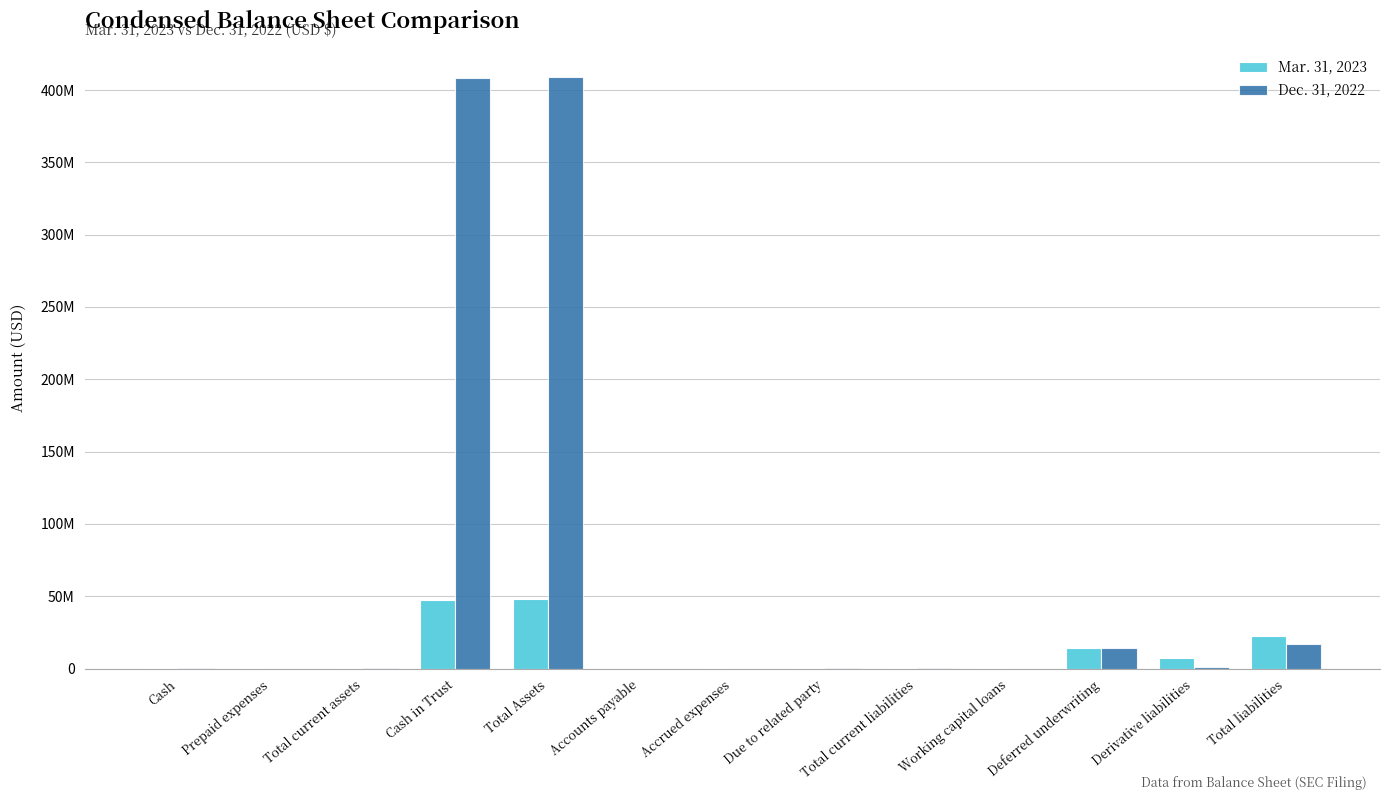

What are all the series names shown in the legend?

Mar. 31, 2023, Dec. 31, 2022